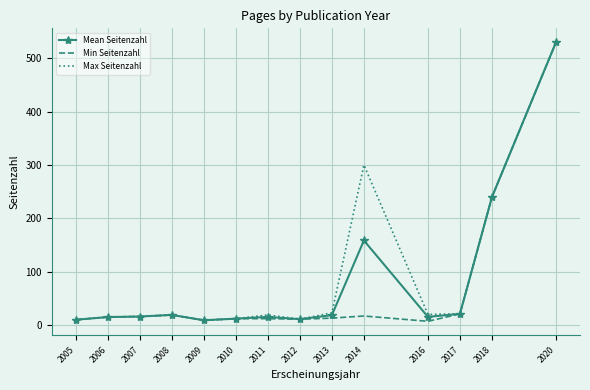

Where is Mean Seitenzahl nearest to the value 269?

2018